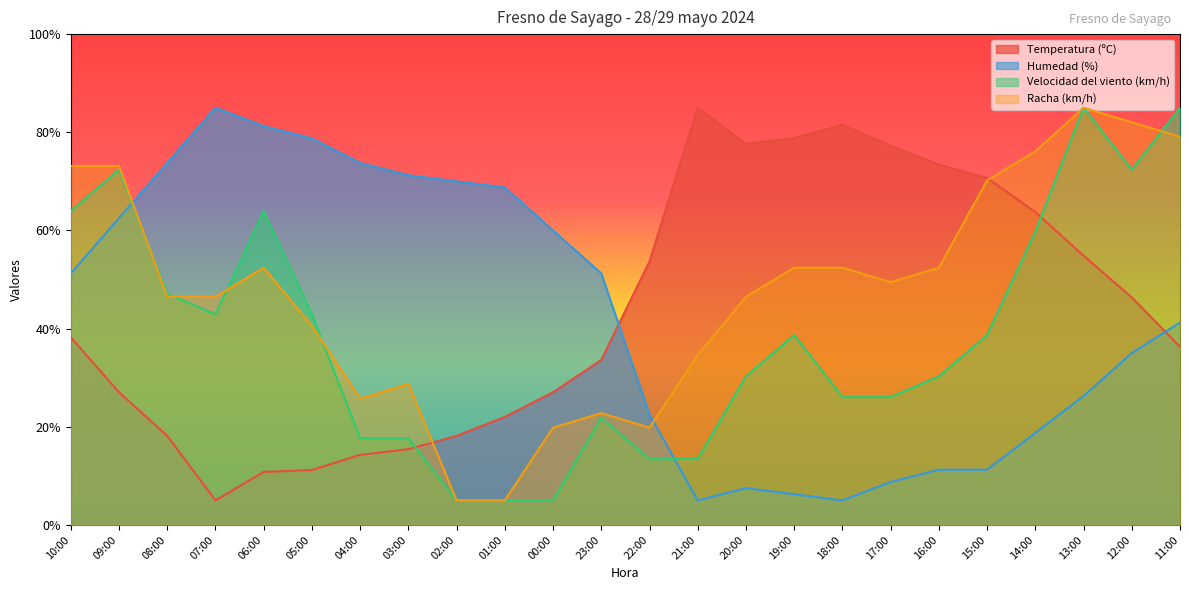

How many interior local peaks does the Temperatura (ºC) series have?

2